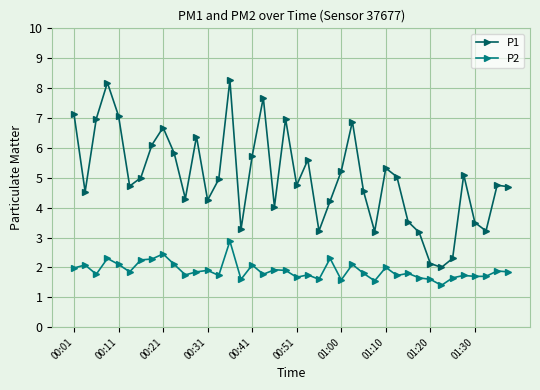

What is the smallest value displayed?

1.4